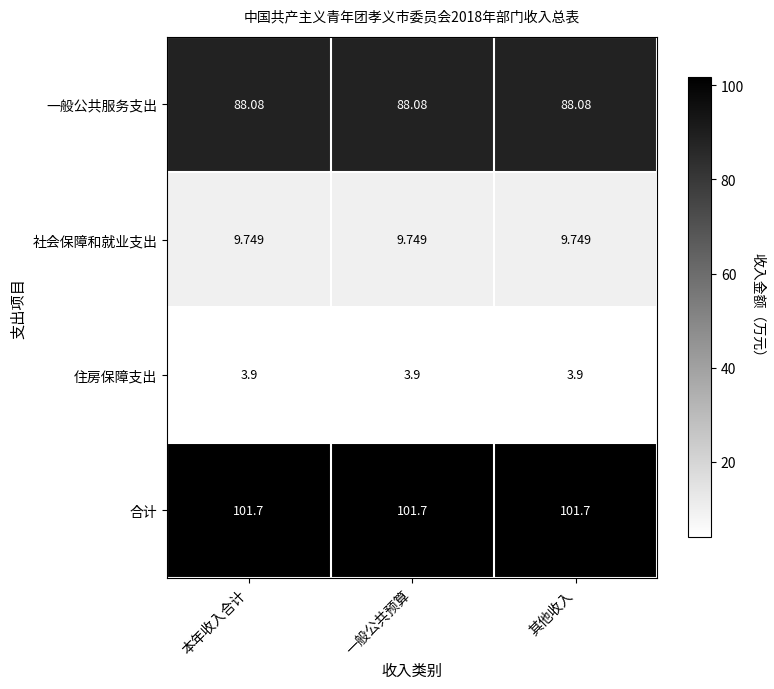

What is the total value across all series at 一般公共预算?

203.4